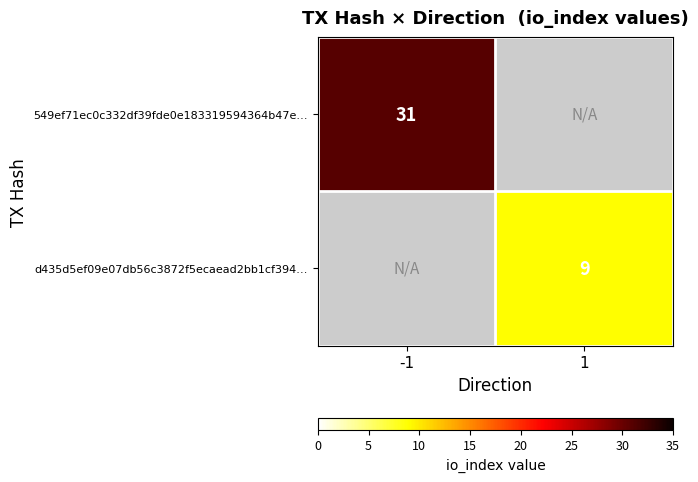

The d435d5ef09e07db56c3872f5ecaead2bb1cf394… series shows 3 at 1. True or false?

False